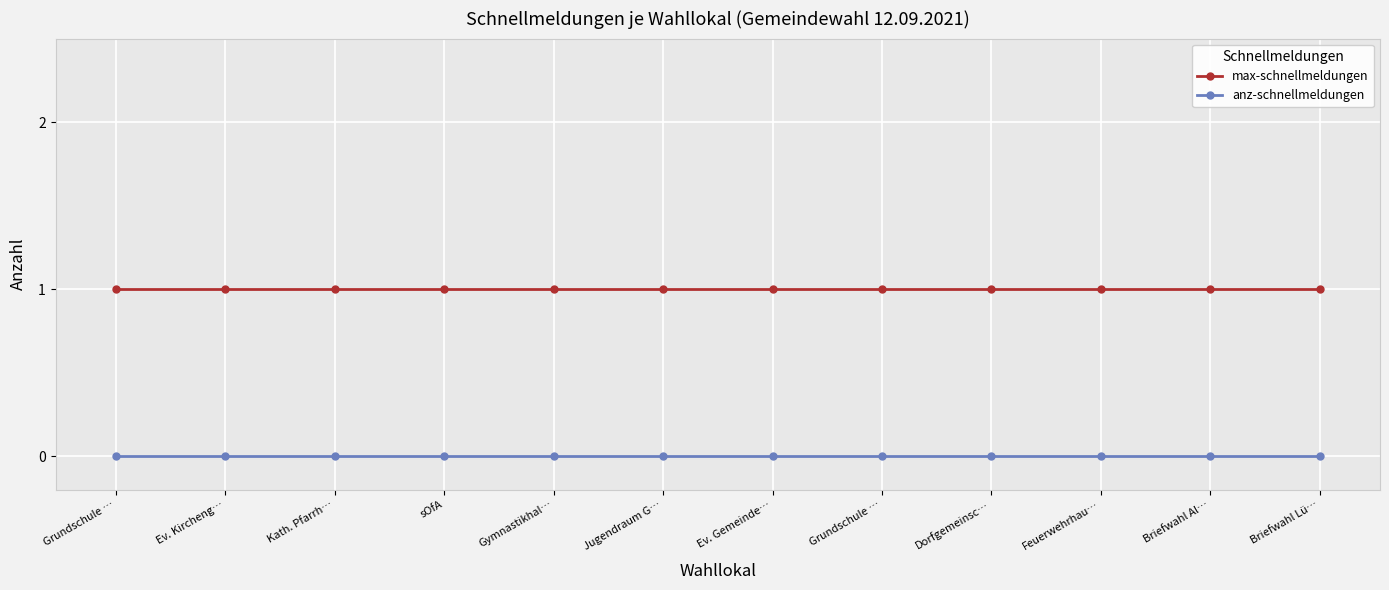

What are all the series names shown in the legend?

max-schnellmeldungen, anz-schnellmeldungen